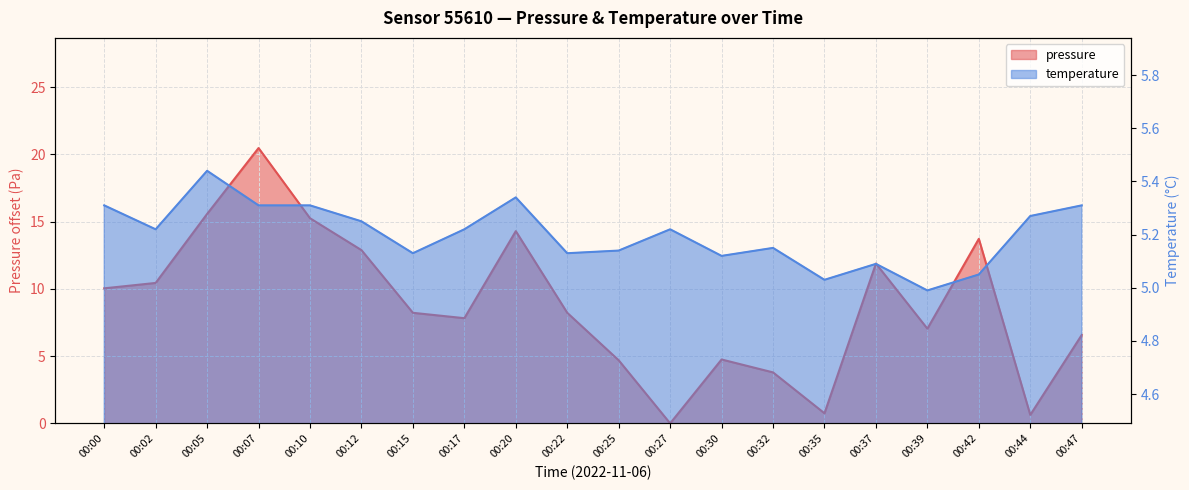

True or false: pressure has more than 2 points higher than both neighbors.

True